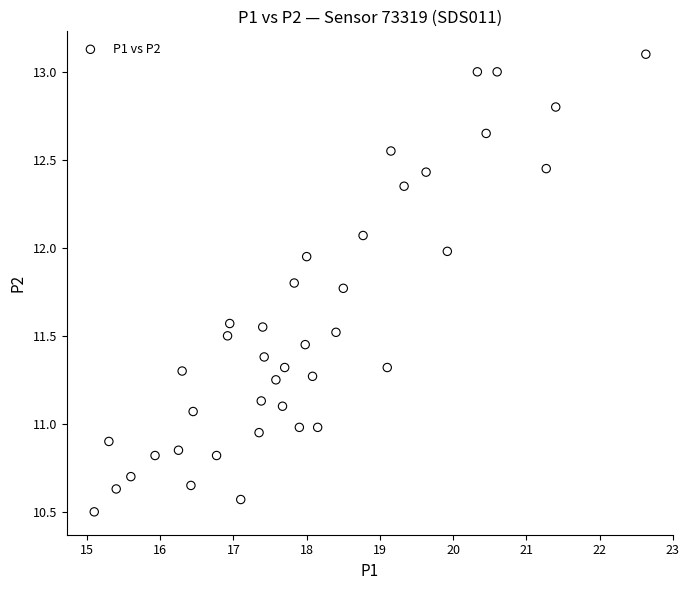

What is the range of Y values (max minus min)?

2.6